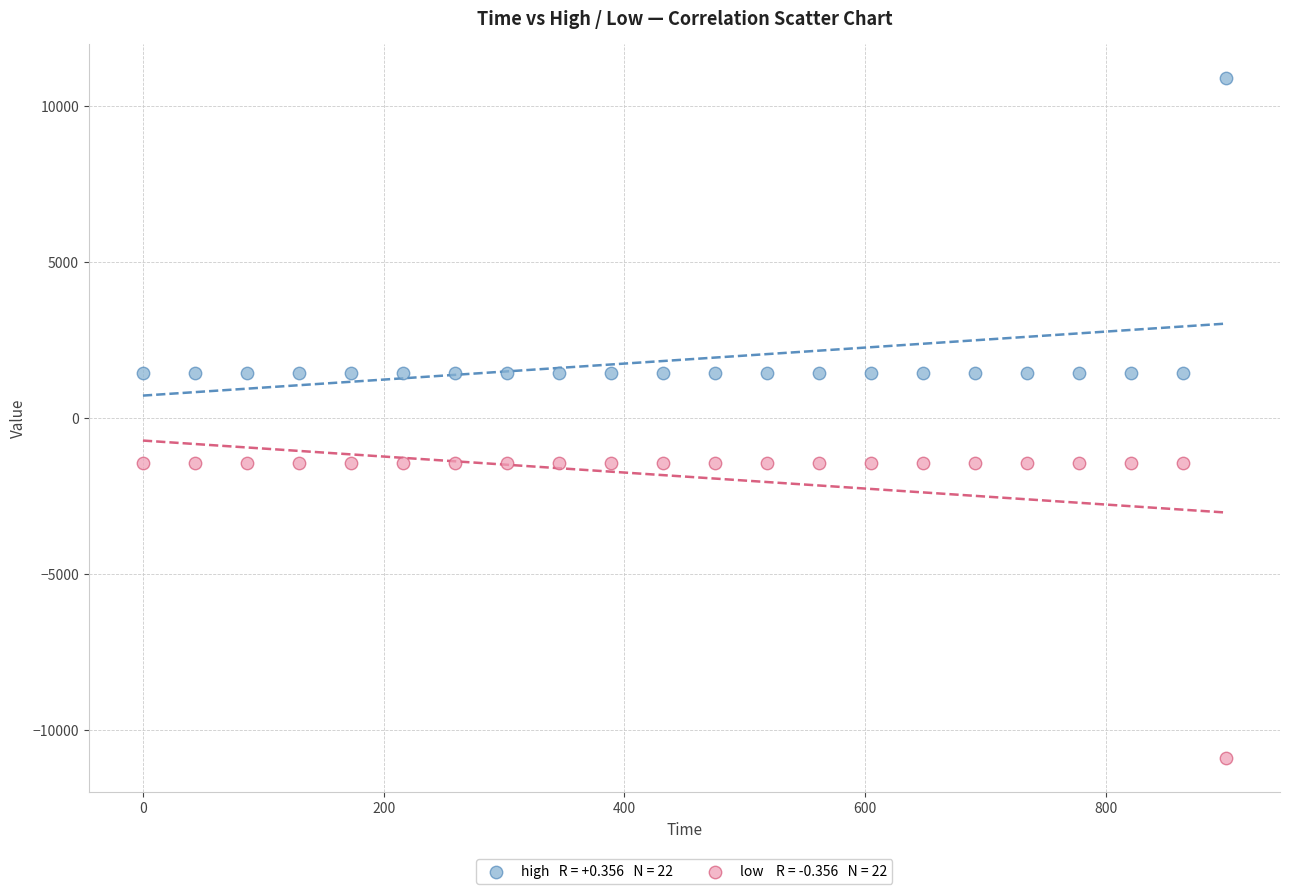

Across all data points, what is the range of Y values (max minus min)?

21786.8